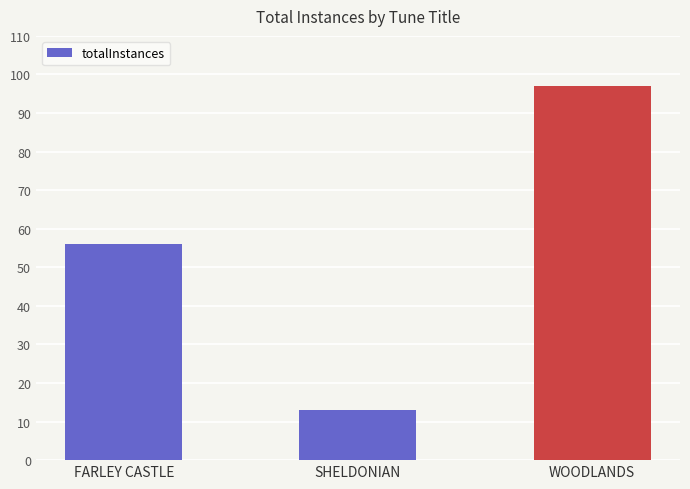

List the labels in order of value, smallest first.

SHELDONIAN, FARLEY CASTLE, WOODLANDS